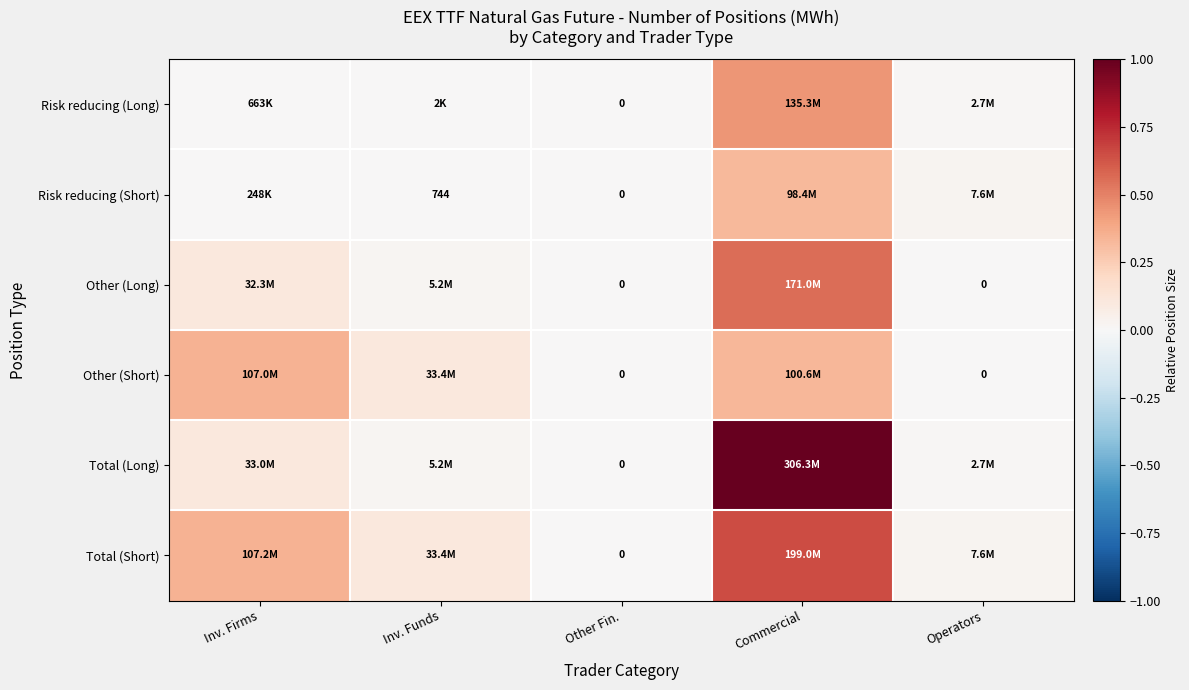

What is the maximum value shown in the chart?

1.0